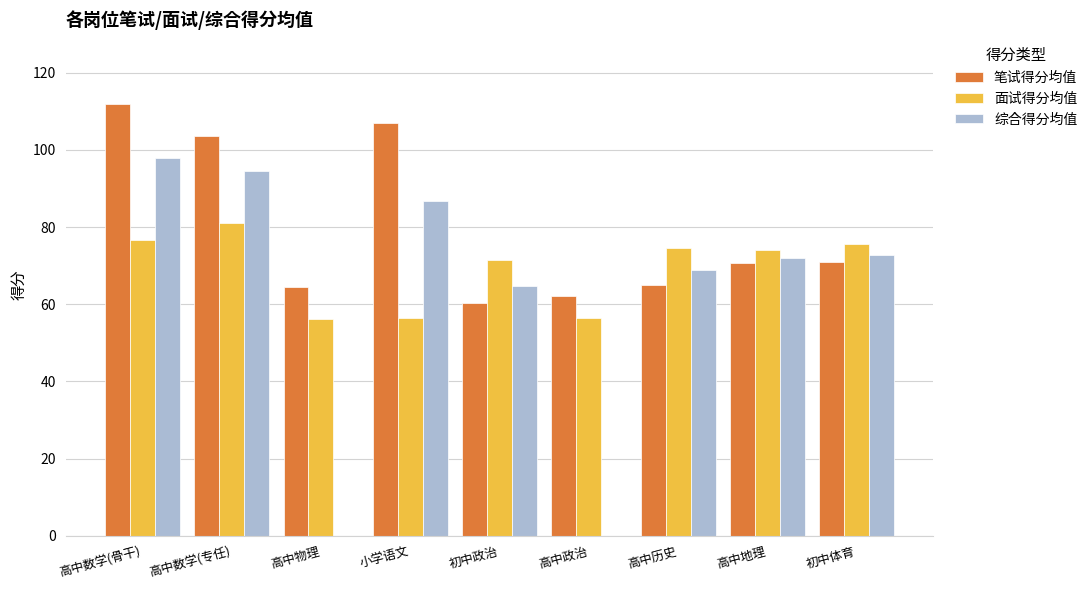

What is the approximate value of 综合得分均值 at 高中数学(专任)?

94.6